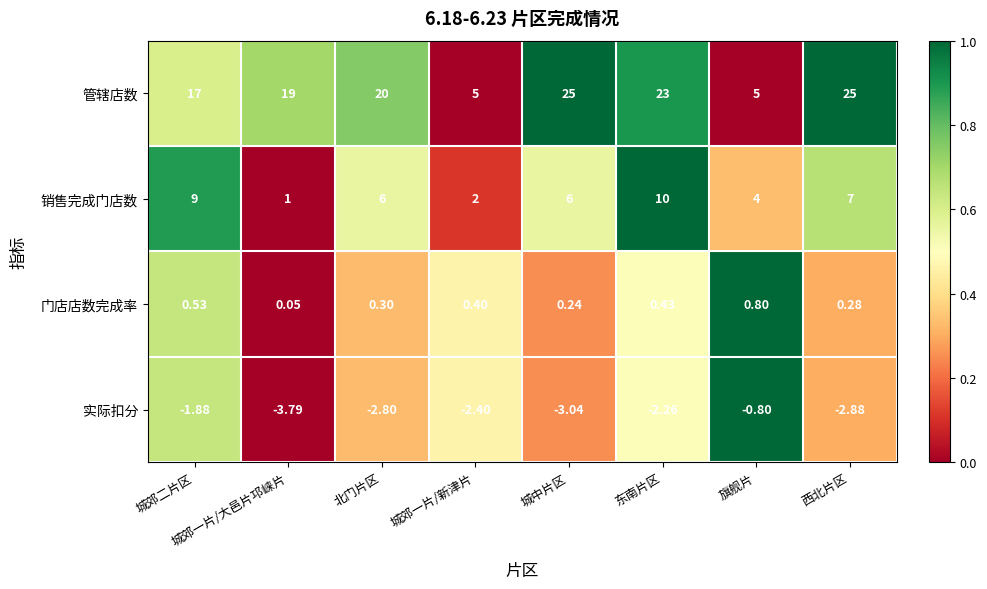

Which category has the highest value in the 实际扣分 series?

旗舰片